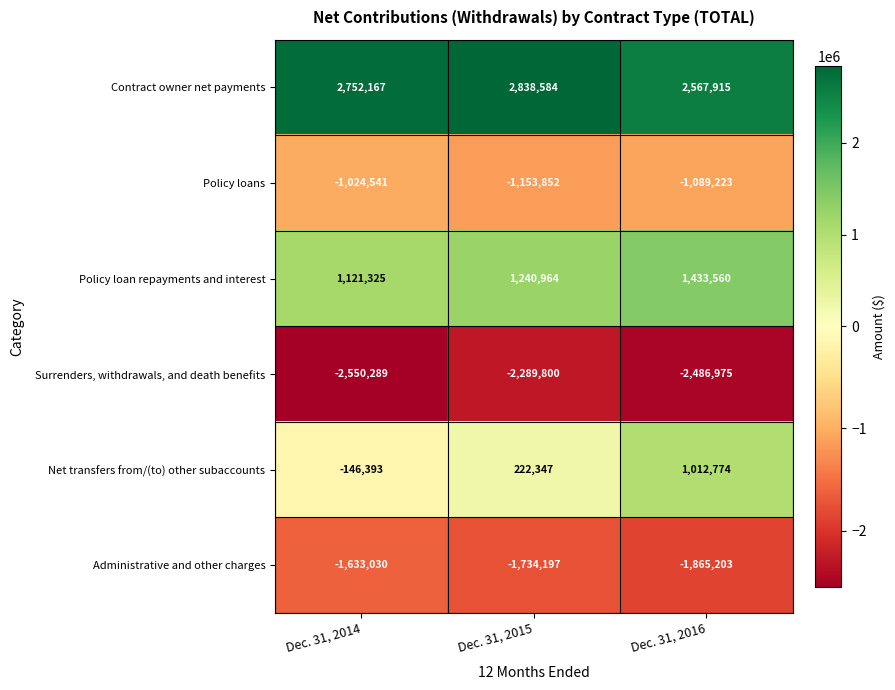

What is the greatest value displayed?

2838584